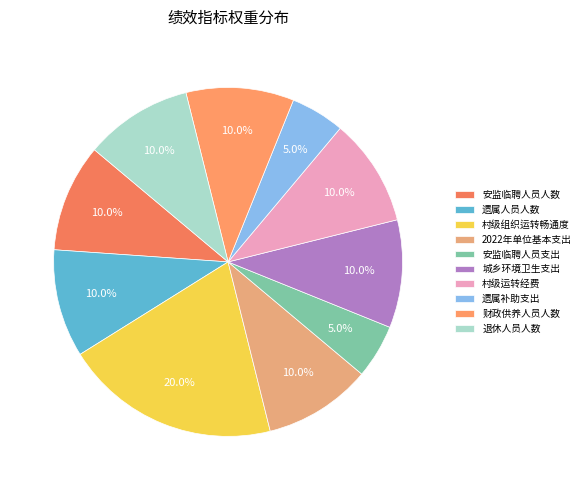

Does 村级运转经费 account for over 50% of the chart?

No